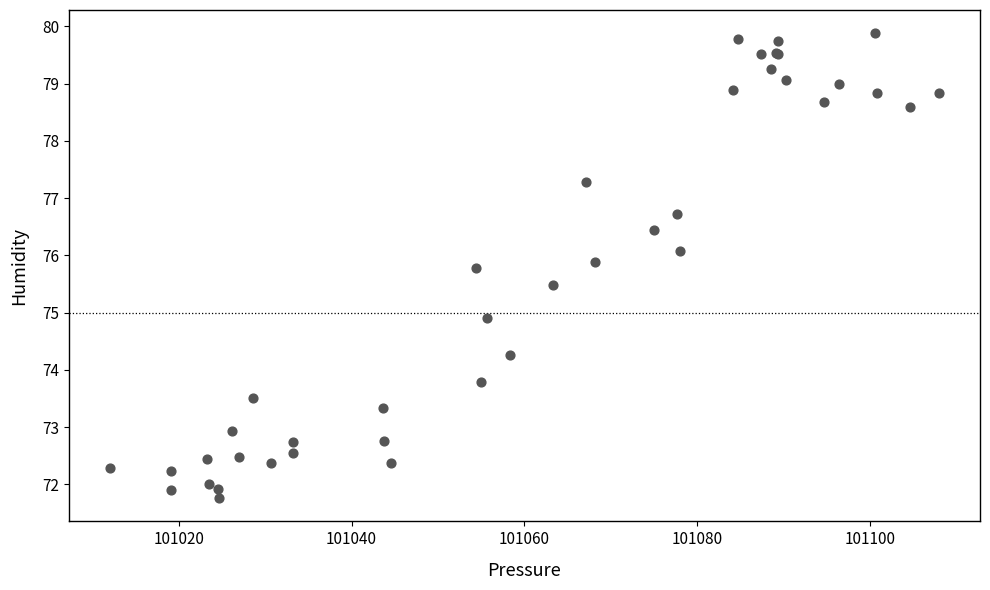

What Y value in the scatter plot is closest to 75?

74.9